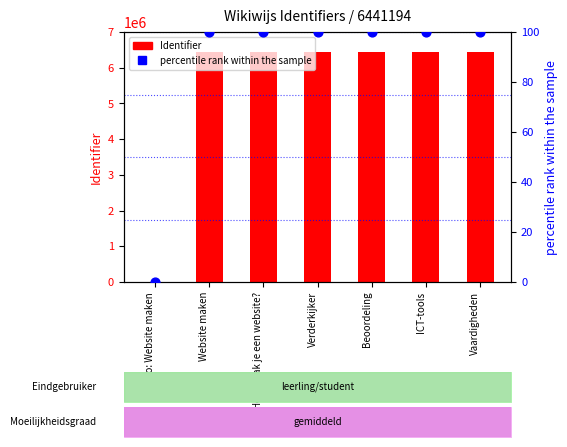

Which series contains the highest Y value?

Identifier